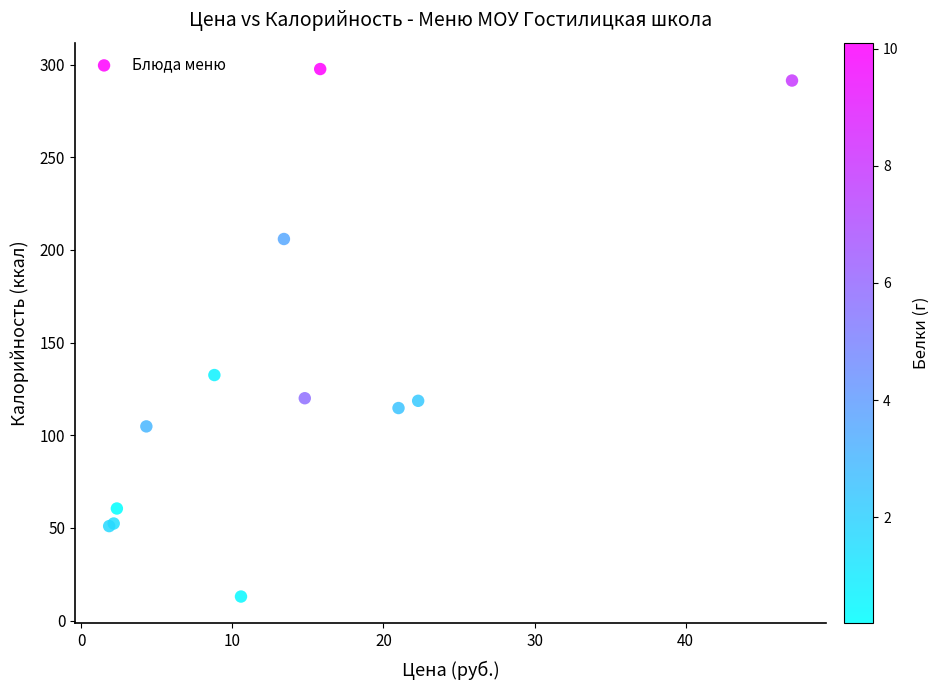

What Y value in the scatter plot is closest to 155?

132.5